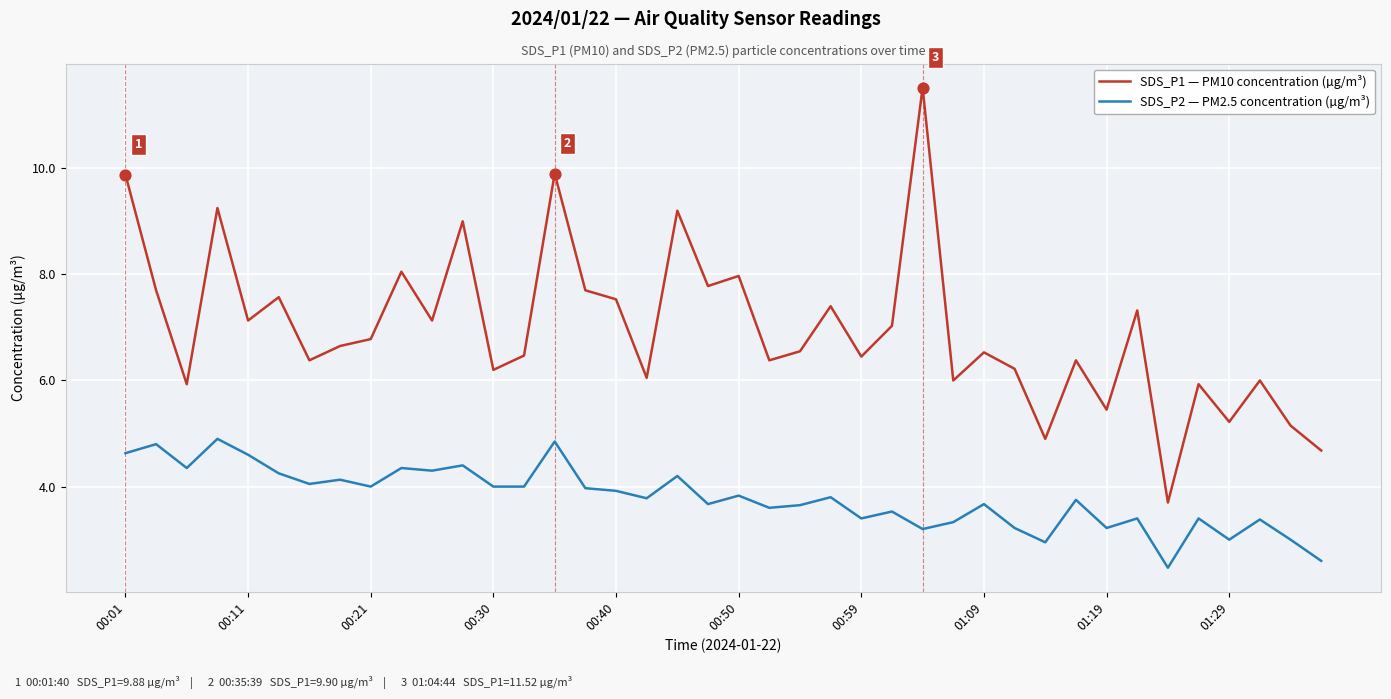

Which series has the largest total across all categories?

SDS_P1 — PM10 concentration (µg/m³)